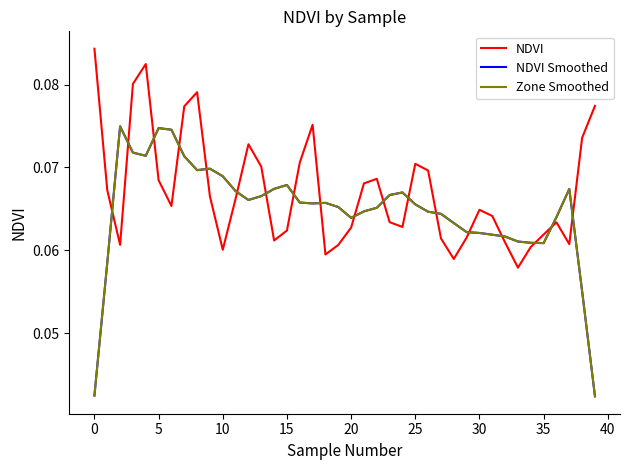

Does the chart have visible grid lines?

No